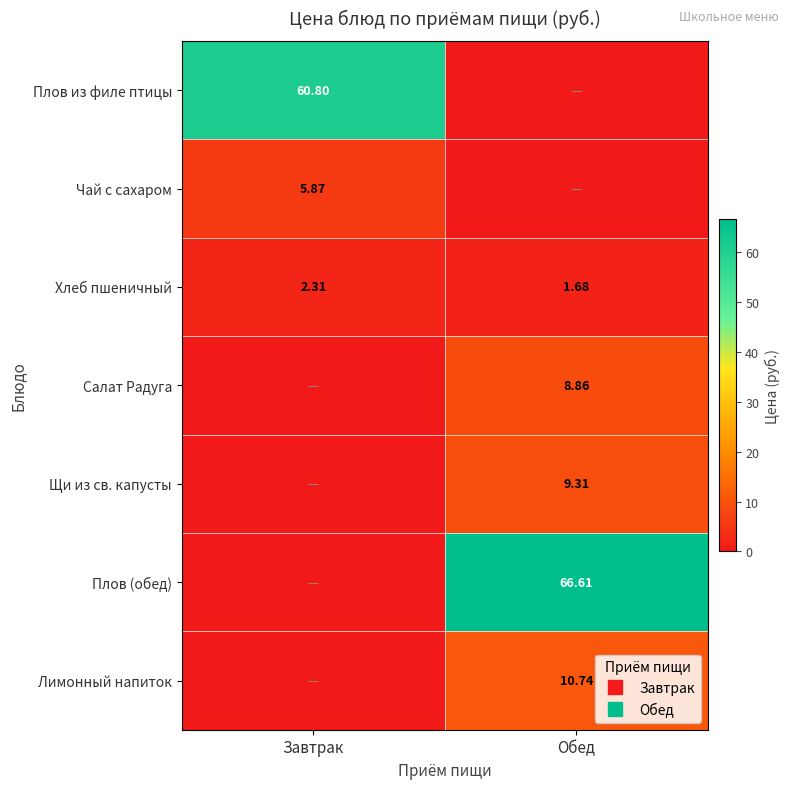

Where does the Хлеб пшеничный series first go above 2?

Завтрак